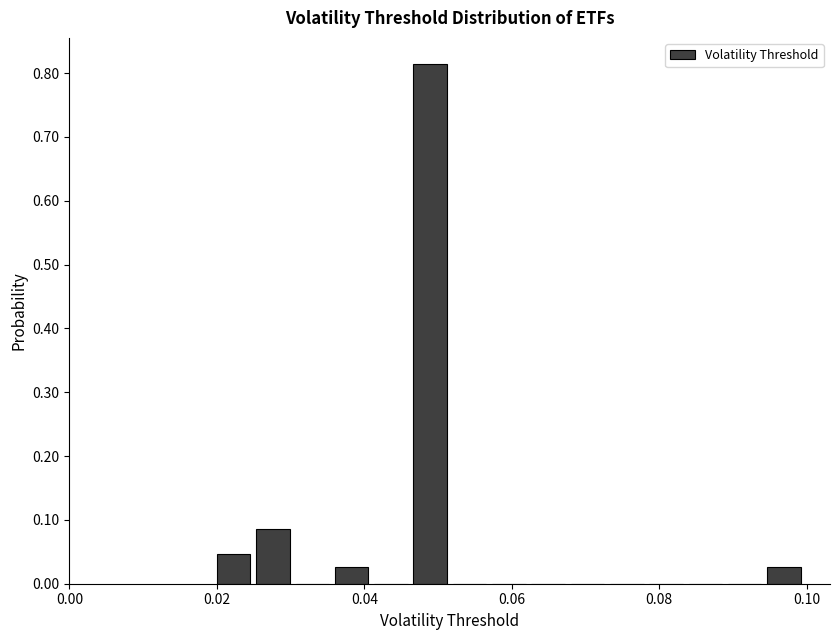

Read against the x-axis, roughly where is the centre of the tallest bar?

0.048